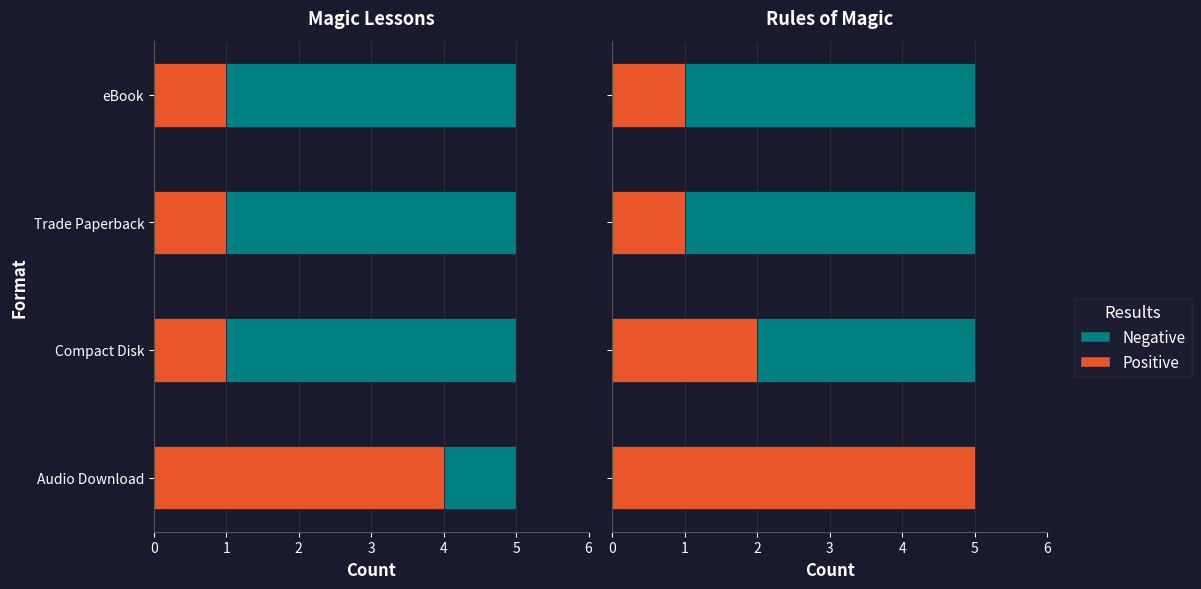

The Positive series shows 1 at Compact Disk. True or false?

False